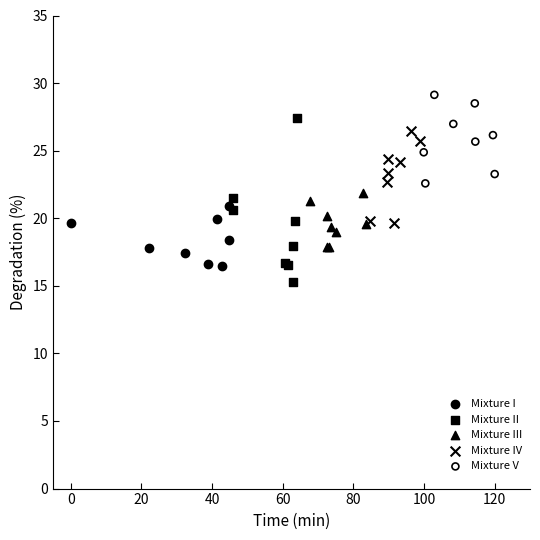

Which series reaches the maximum Y coordinate?

Mixture V